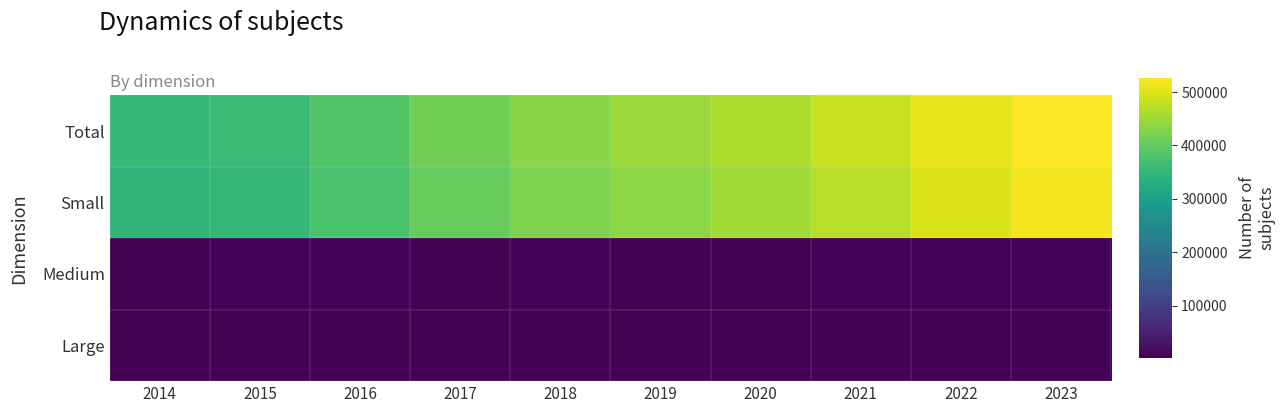

Which series has the widest spread of values?

Total